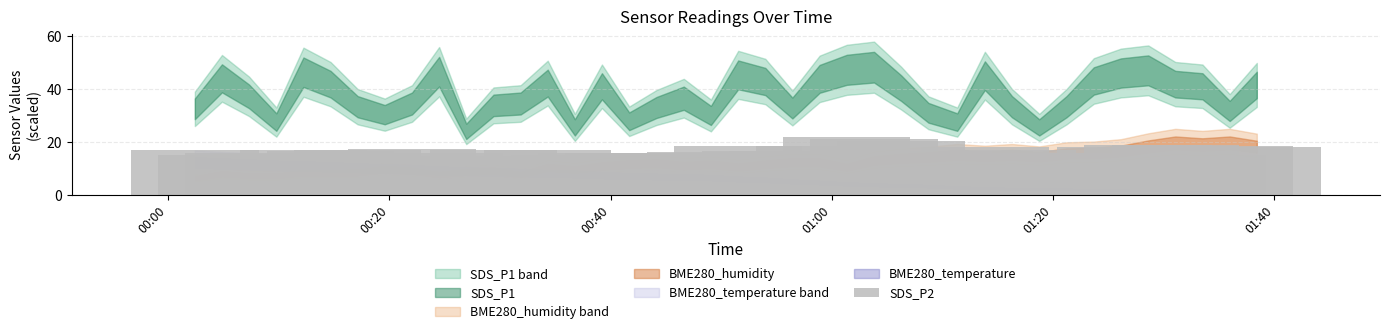

How many categories are shown in the chart?

40